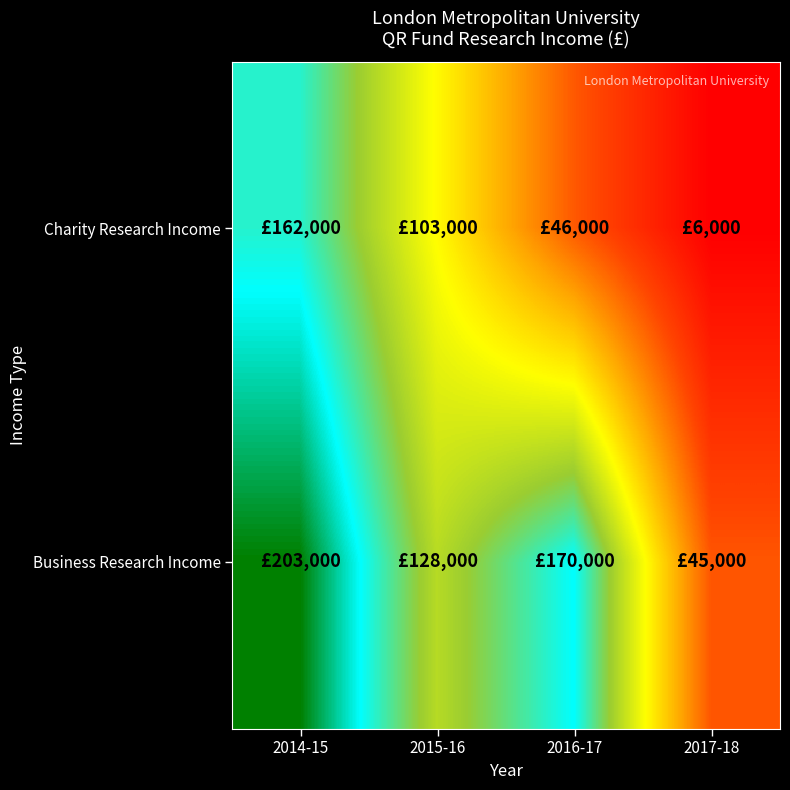

List the series in order of their overall mean, lowest first.

Charity Research Income, Business Research Income